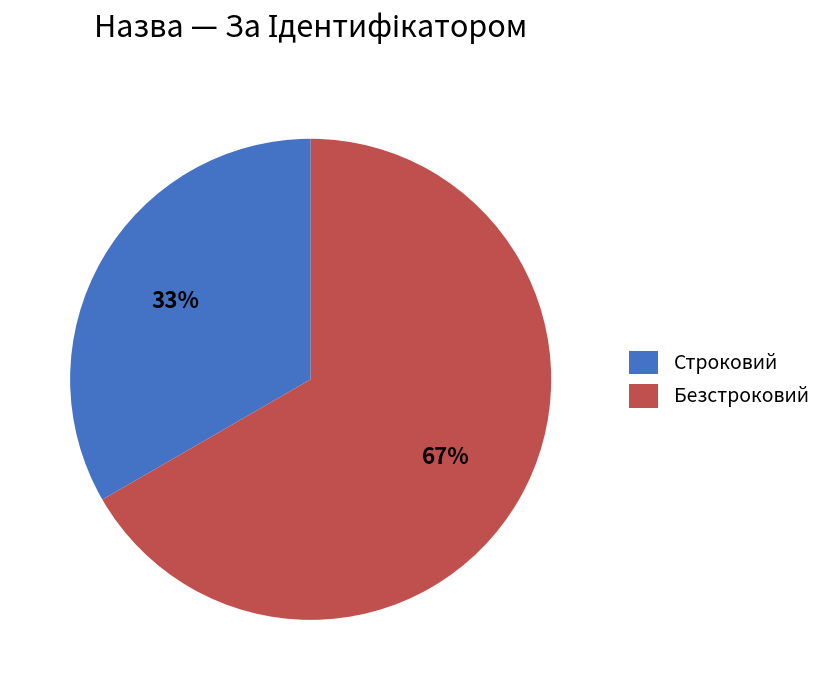

What is the ratio of the value at Безстроковий to the value at Строковий?

2.0